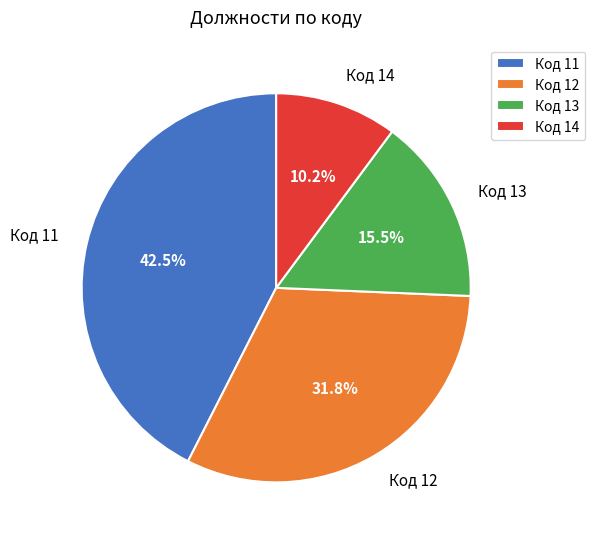

Rank the categories by value from lowest to highest.

Код 14, Код 13, Код 12, Код 11